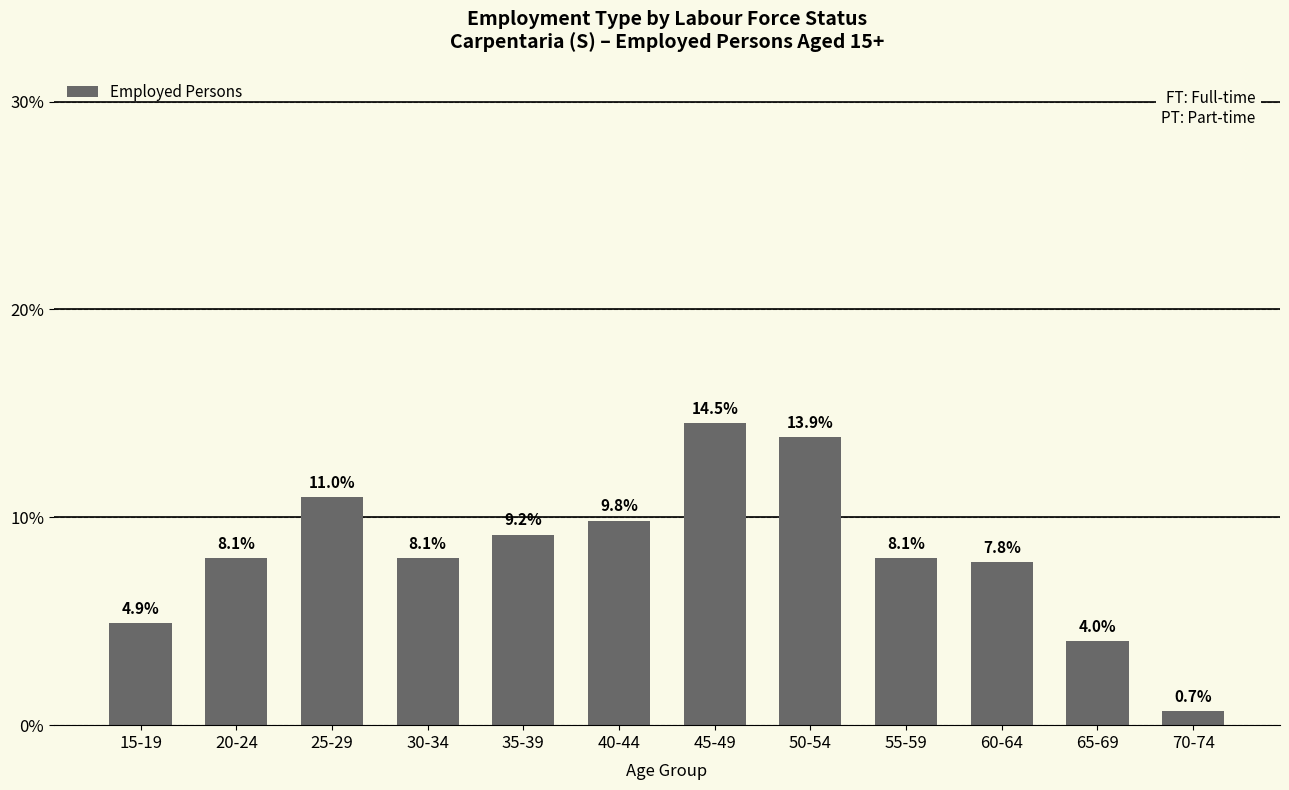

True or false: the data shows 12.9 at 55-59.

False